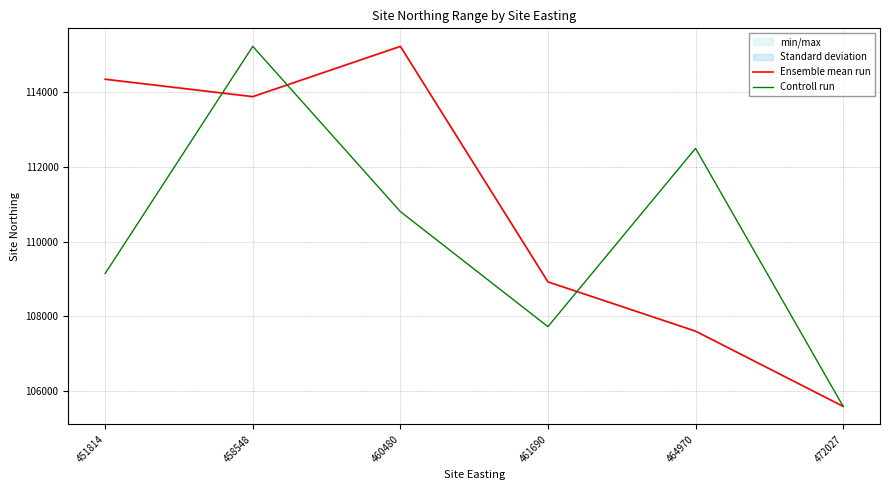

Where is Controll run nearest to the value 110407?

460480